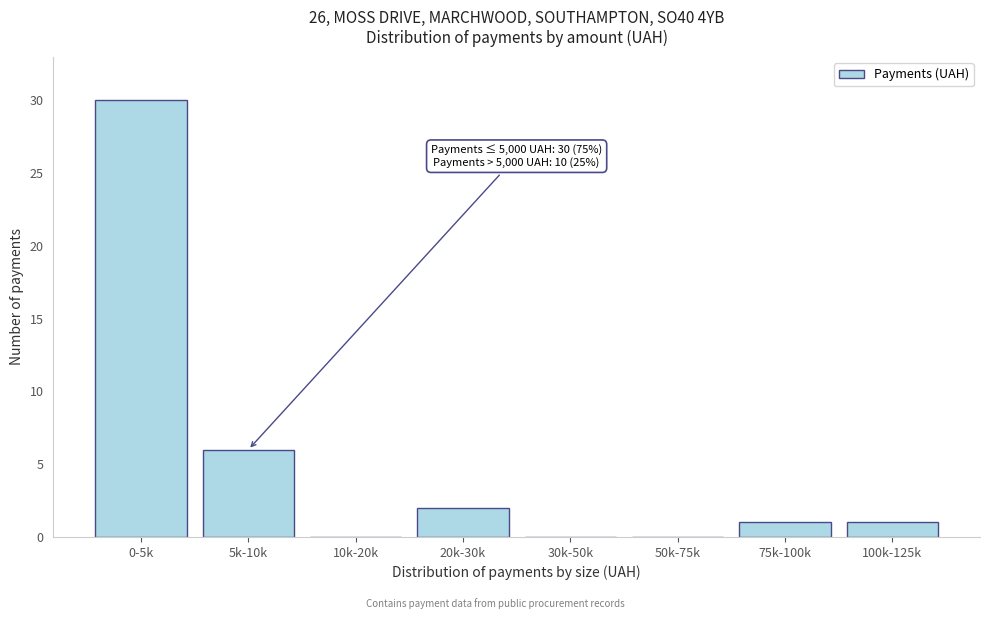

Reading left to right, what are all the values shown in this chart?

0-5k=30	5k-10k=6	10k-20k=0	20k-30k=2	30k-50k=0	50k-75k=0	75k-100k=1	100k-125k=1